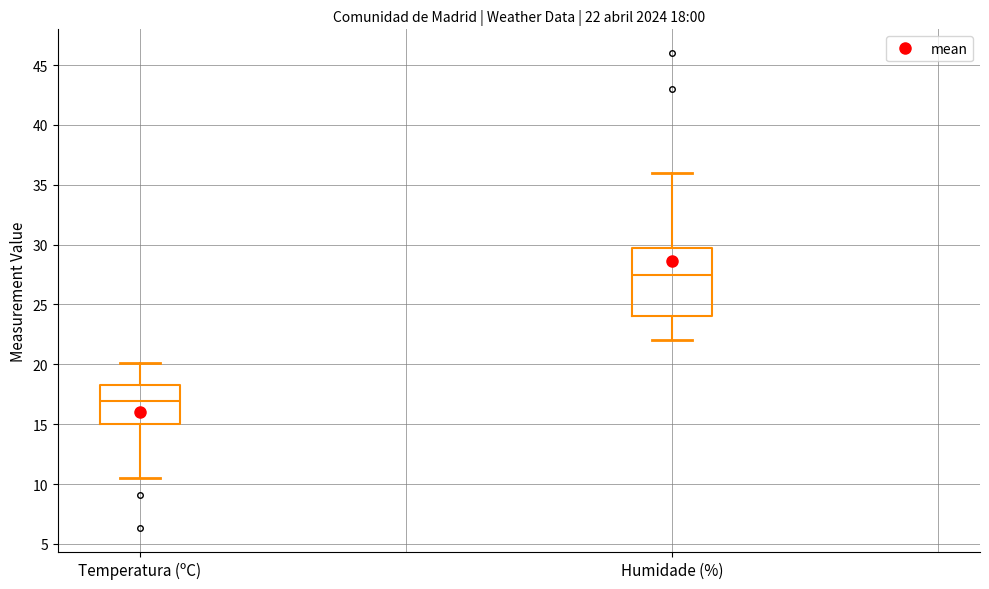

Which box's median line is the lowest?

Temperatura (ºC)